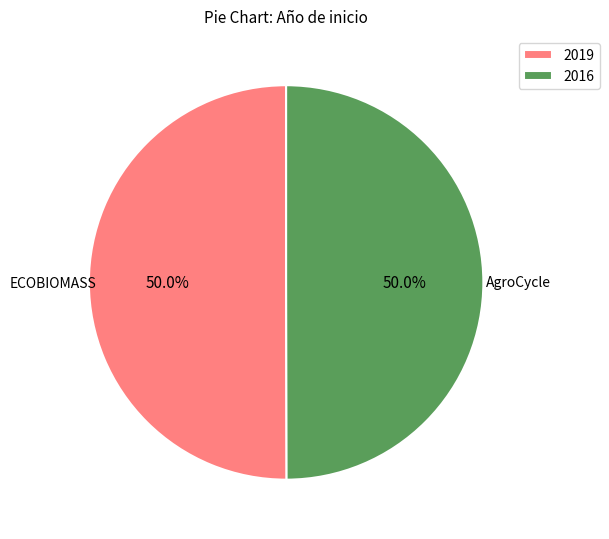

What is the ratio of the value at 2016 to the value at 2019?

1.0